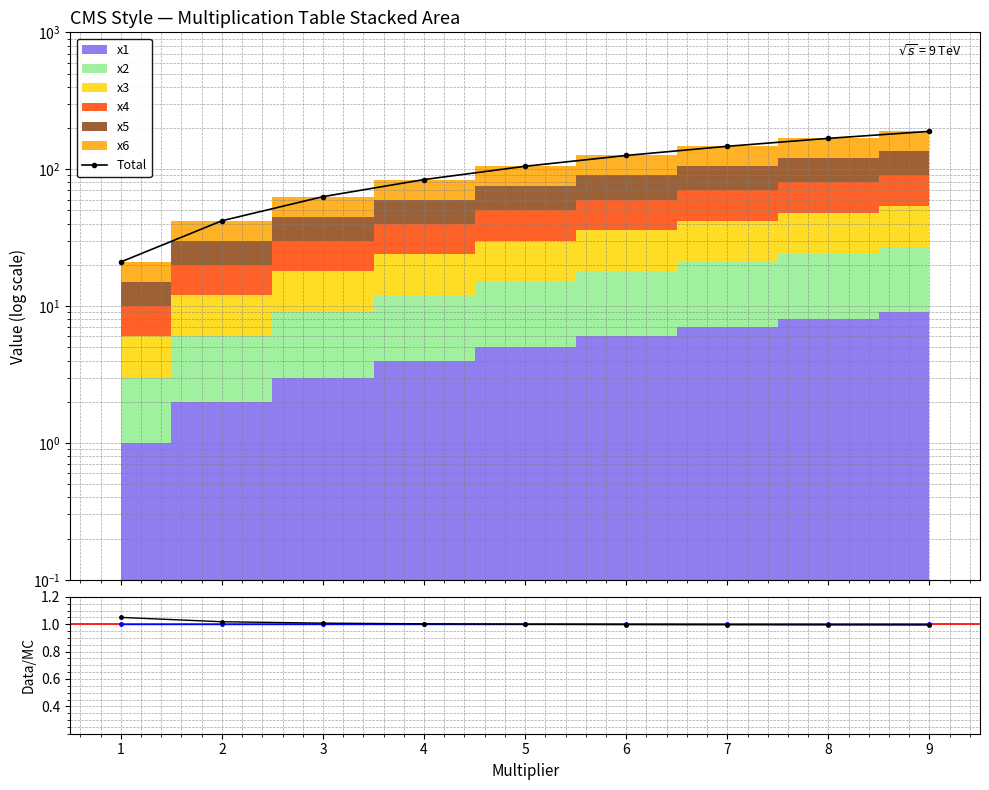

True or false: Total and Data/MC intersect in this chart.

False